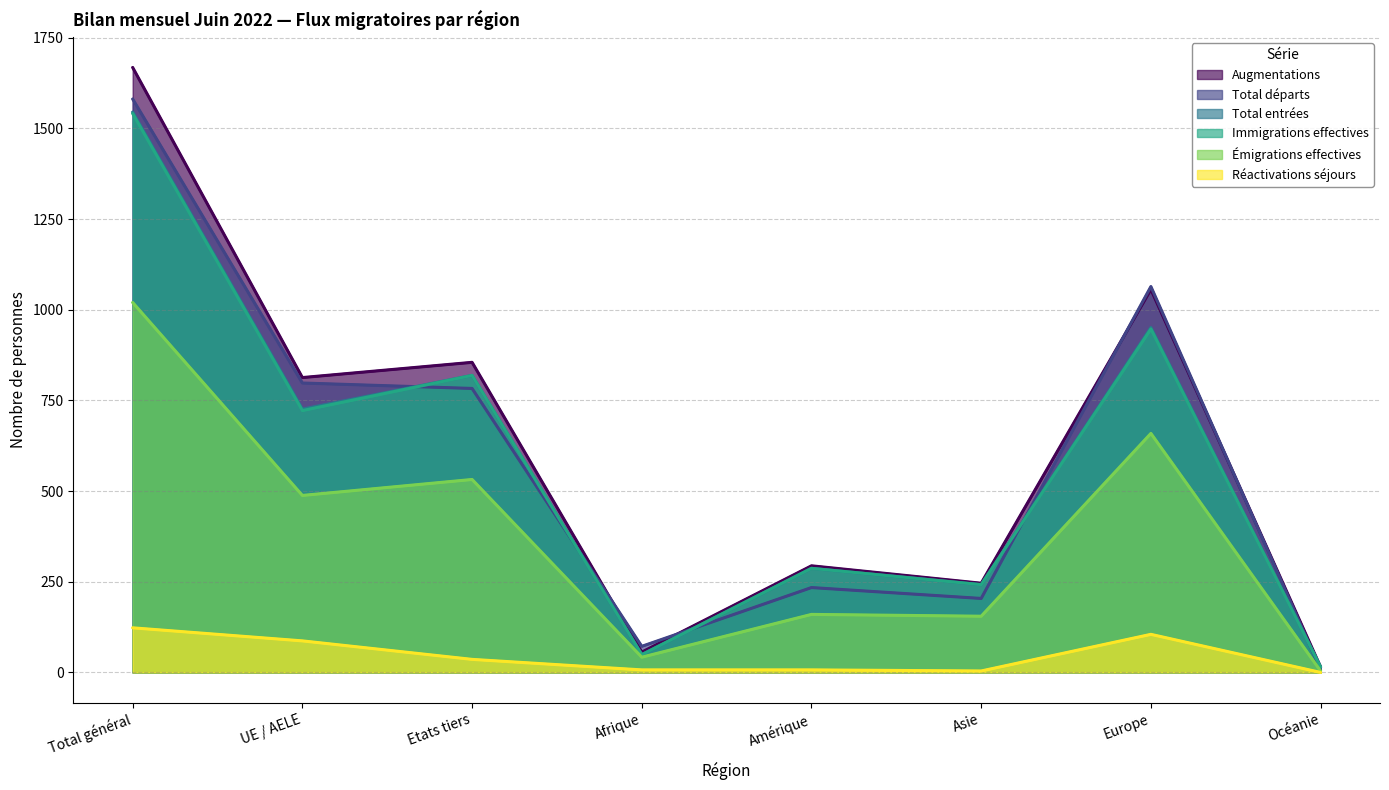

How many data points does each series have?

8